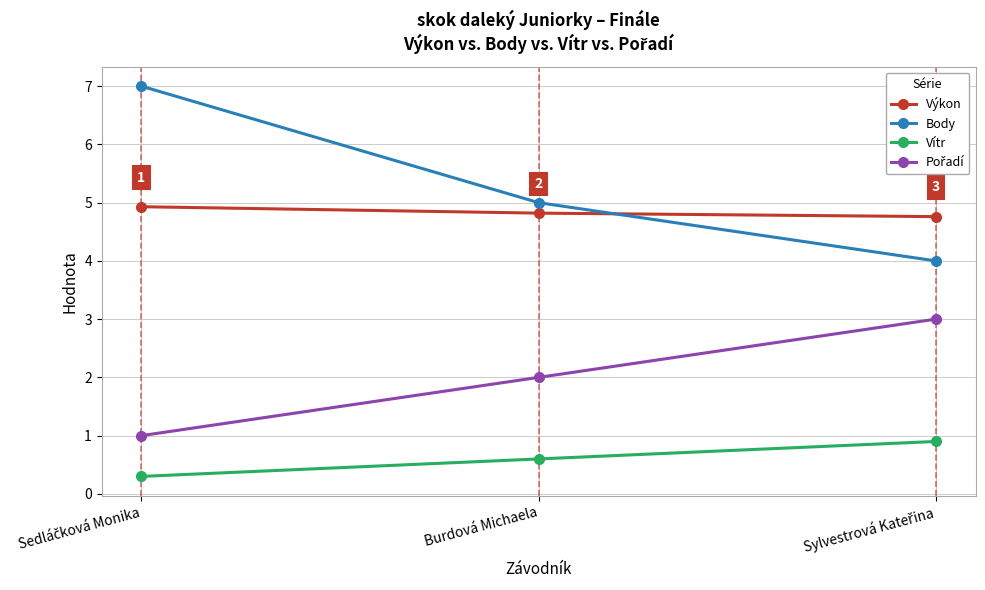

What is the spread (max minus min) of values at Burdová Michaela?

4.4